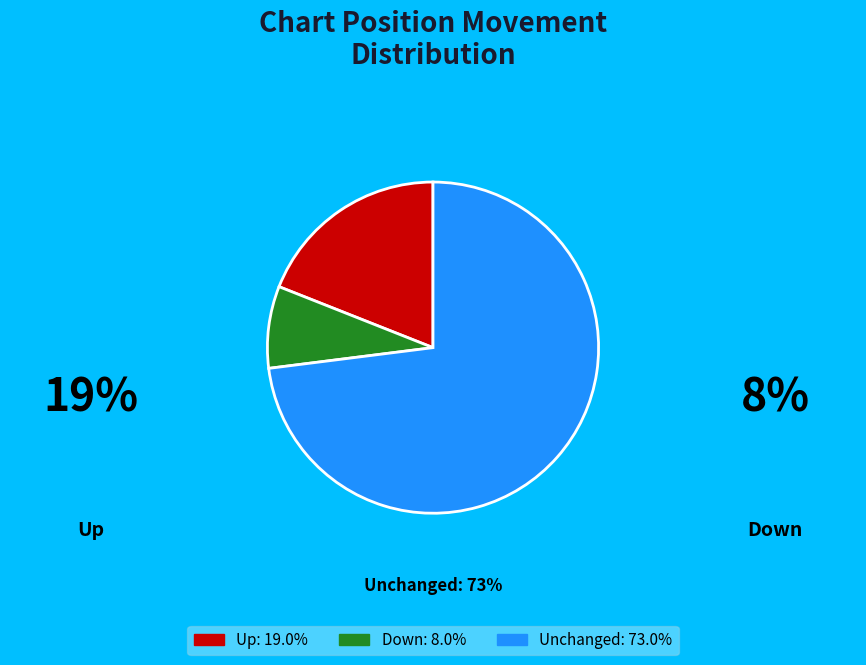

What is the ratio of the value at Unchanged: 73.0% to the value at Down: 8.0%?

9.1